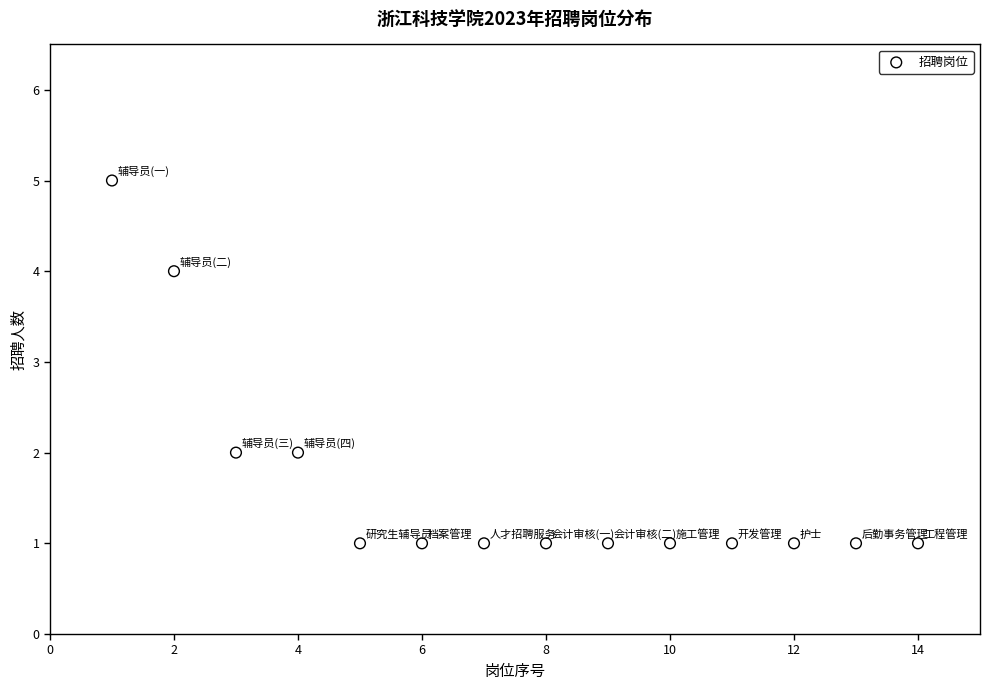

What is the range of Y values (max minus min)?

4